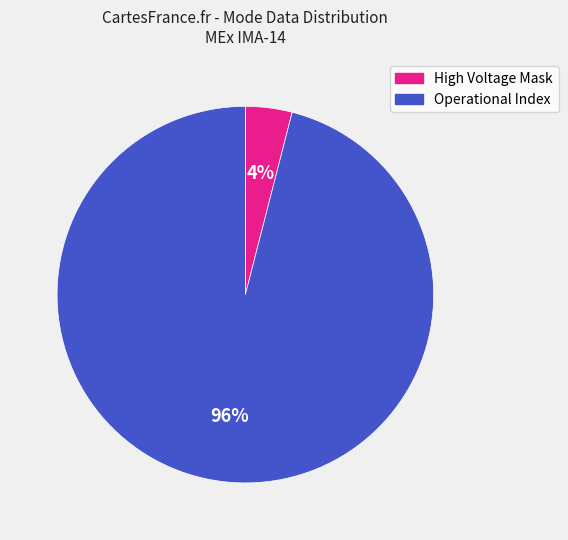

Is there any slice that represents more than half of the pie?

Yes